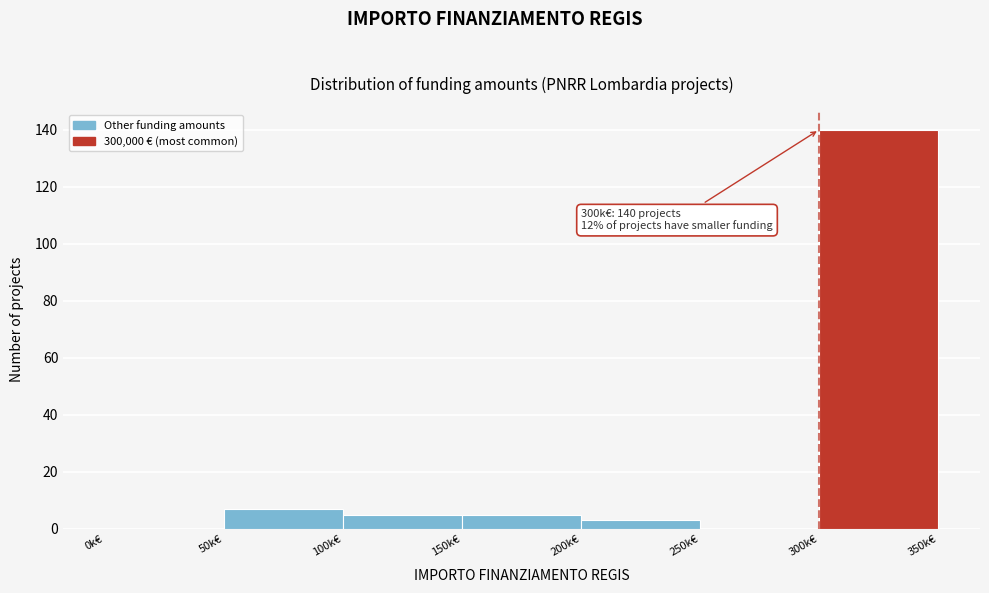

Reading left to right, what are all the values shown in this chart?

0k€=0	50k€=7	100k€=5	150k€=5	200k€=3	250k€=0	300k€=140